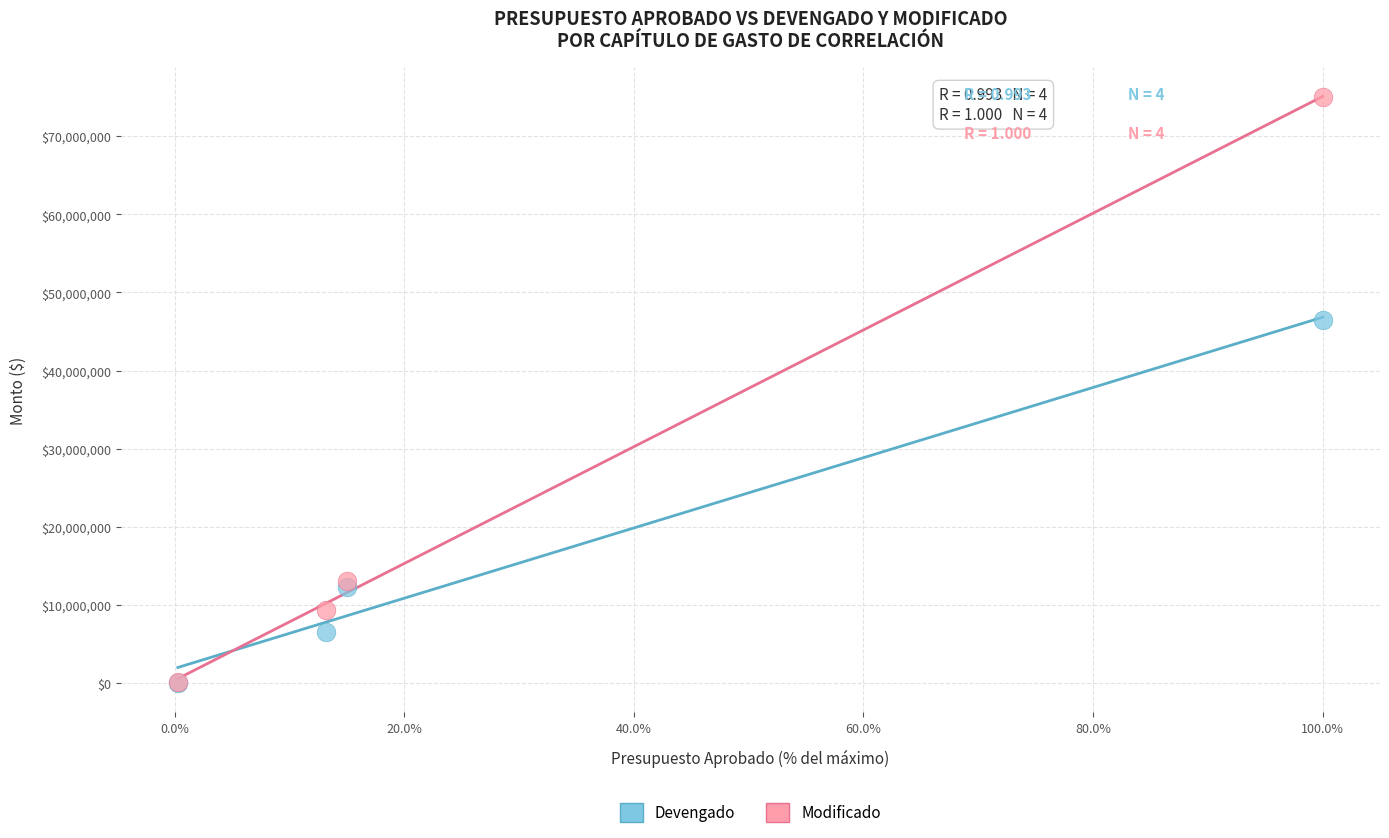

Across all series, what Y value is closest to 37525486?

46471410.0